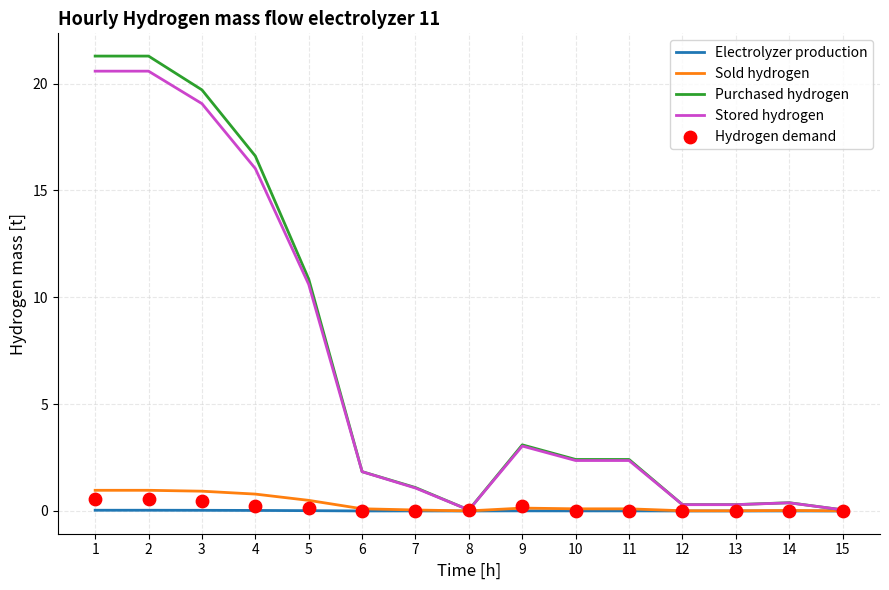

Which series reaches the maximum Y coordinate?

Purchased hydrogen